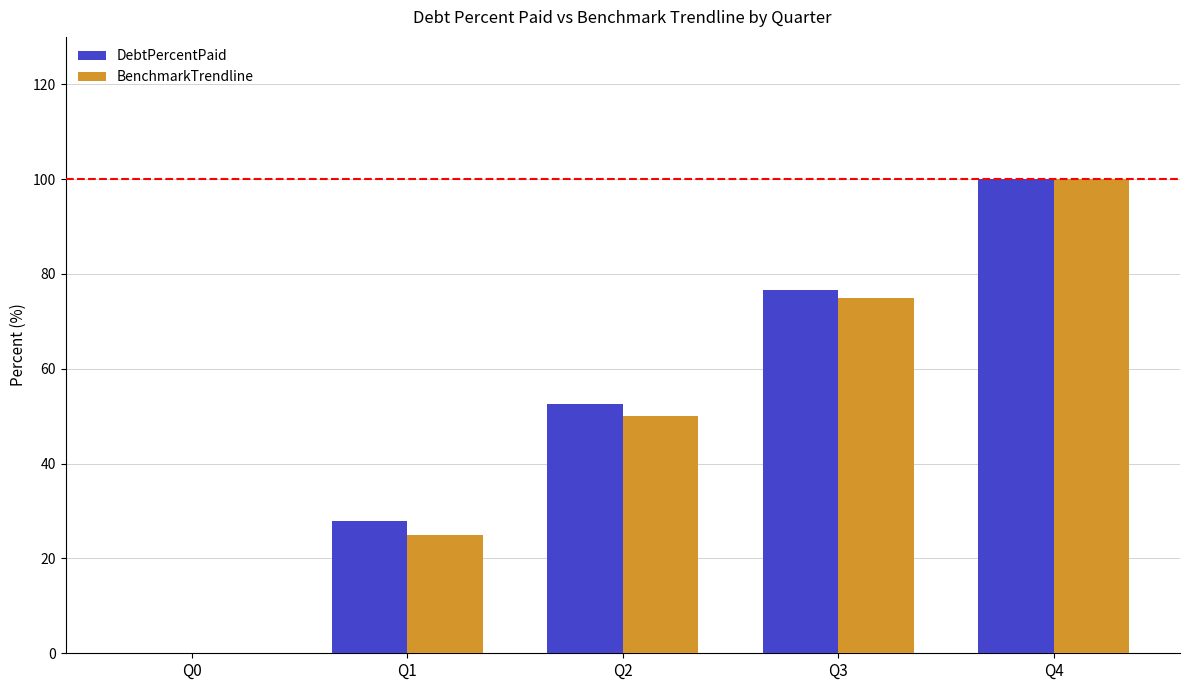

What is the maximum value shown in the chart?

100.0